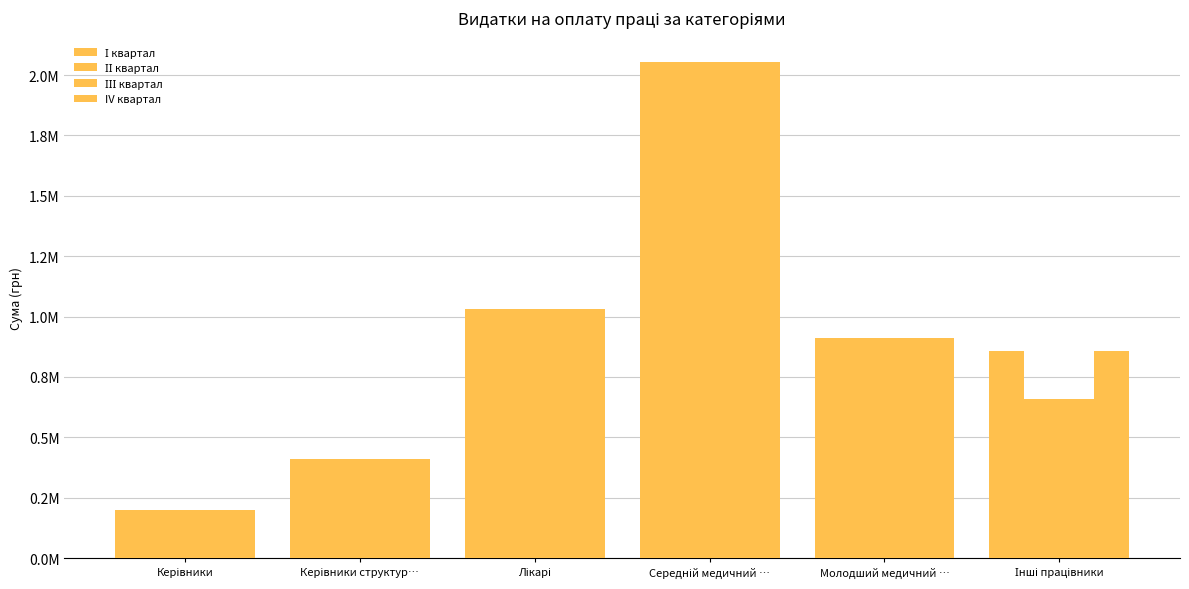

Reading left to right, extract all data points from this chart.

І квартал: 199819.6	408260.7	1032797.8	2052127.8	910188.9	857721.6
ІІ квартал: 199819.6	408260.7	1032797.8	2052127.8	910188.9	656721.6
ІІІ квартал: 199819.6	408260.7	1032797.8	2052127.8	910188.9	656721.6
IV квартал: 199819.6	408260.7	1032797.8	2052127.8	910188.9	857721.6